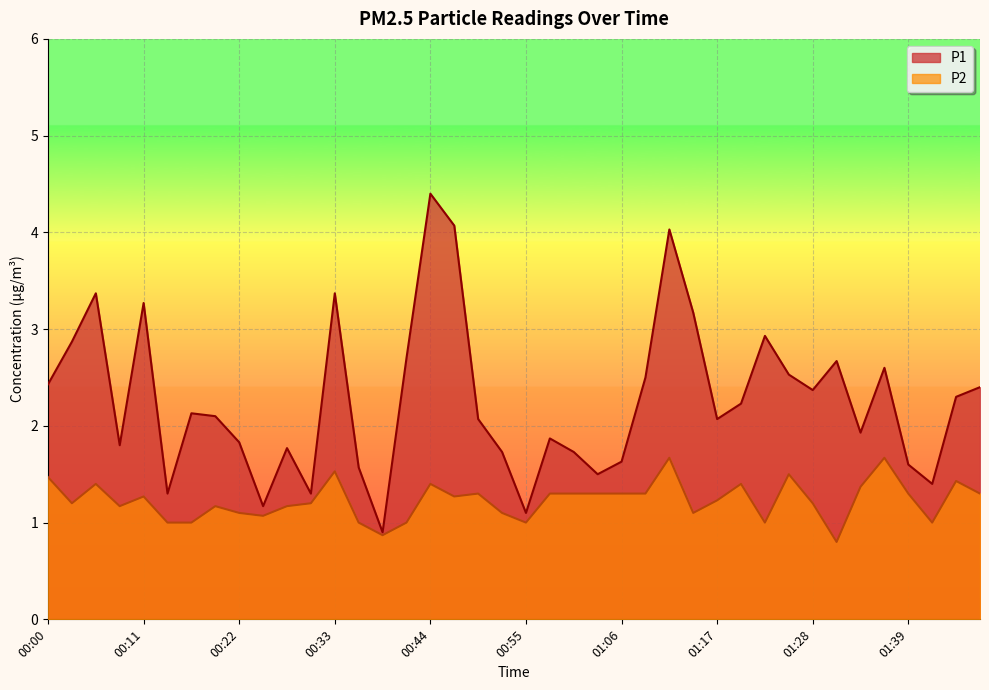

At which label does P2 first exceed 1?

00:00